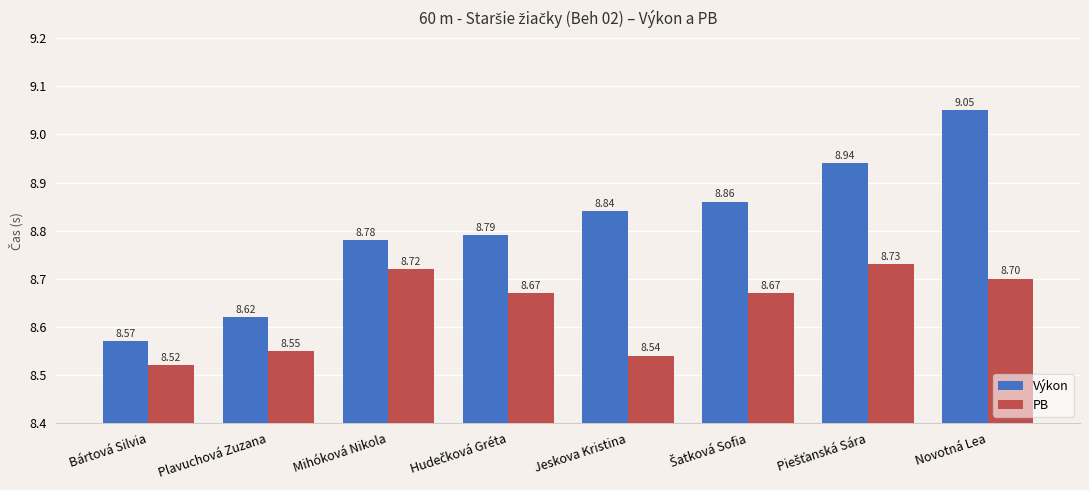

At which label is PB closest to 8?

Bártová Silvia